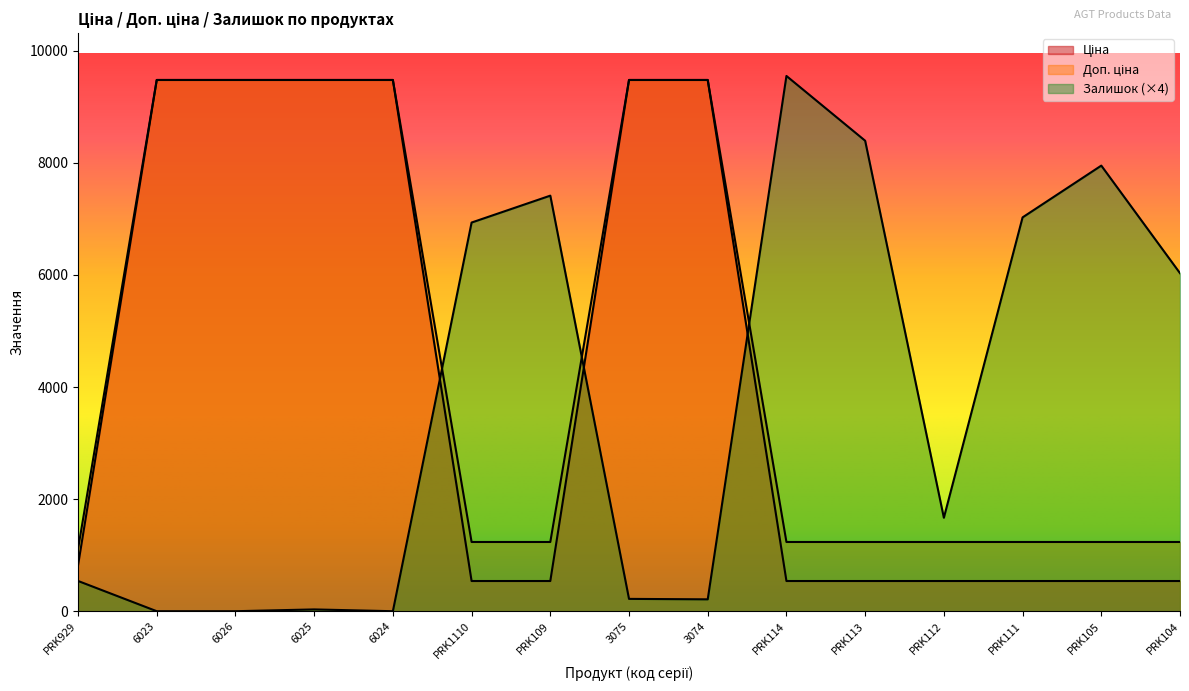

How many interior local peaks does the Залишок series have?

4